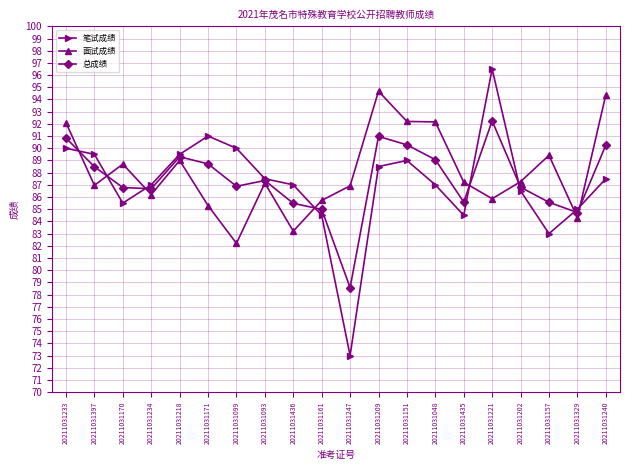

How many values in the 总成绩 series exceed 87?

10